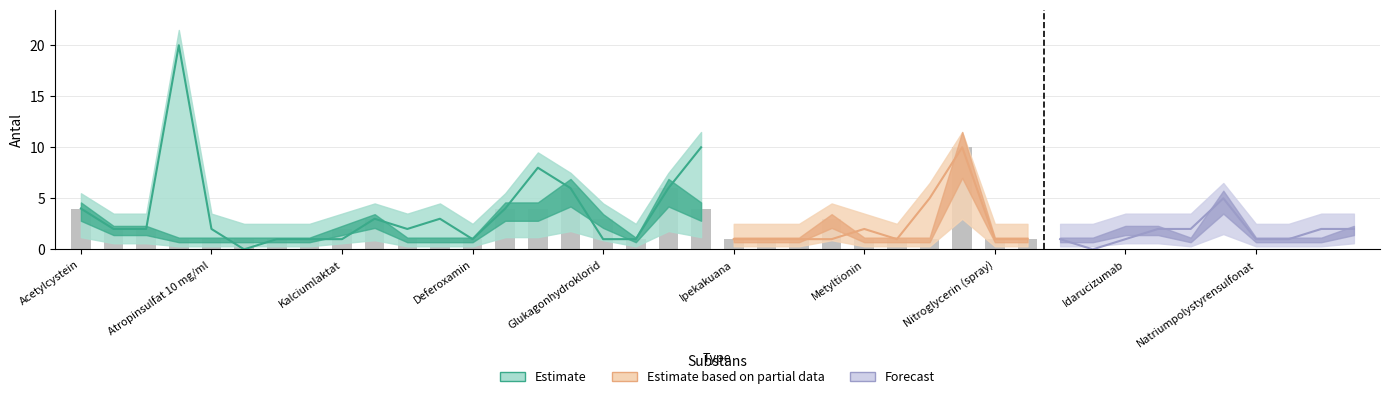

Reading right to left, list all the values displayed in this chart.

antal_i_lager: 2	1	1	1	5	1	2	2	1	1	1	1	10	1	1	1	3	1	1	1	4	6	1	3	6	4	4	1	1	1	3	2	1	1	1	1	1	2	2	4
rekommenderat_antal: 2	2	1	1	5	2	2	1	0	1	1	1	10	5	1	2	1	1	1	1	10	6	1	1	6	8	4	1	3	2	3	1	1	1	0	2	20	2	2	4